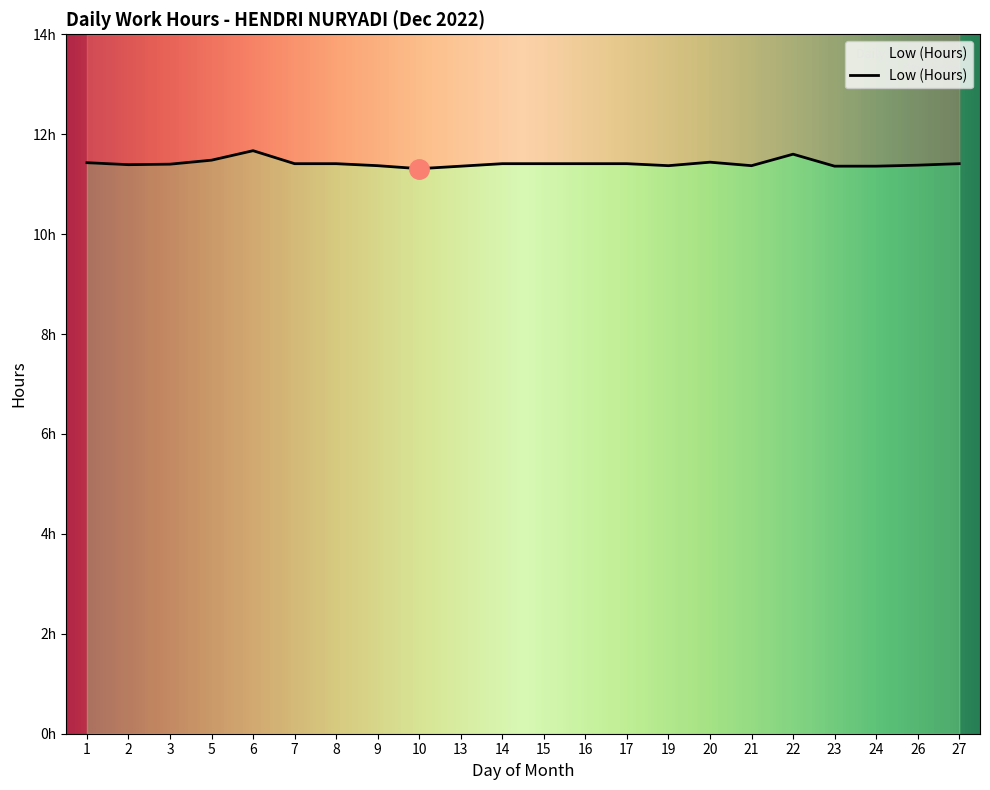

At which category does the chart reach its peak across all series?

6